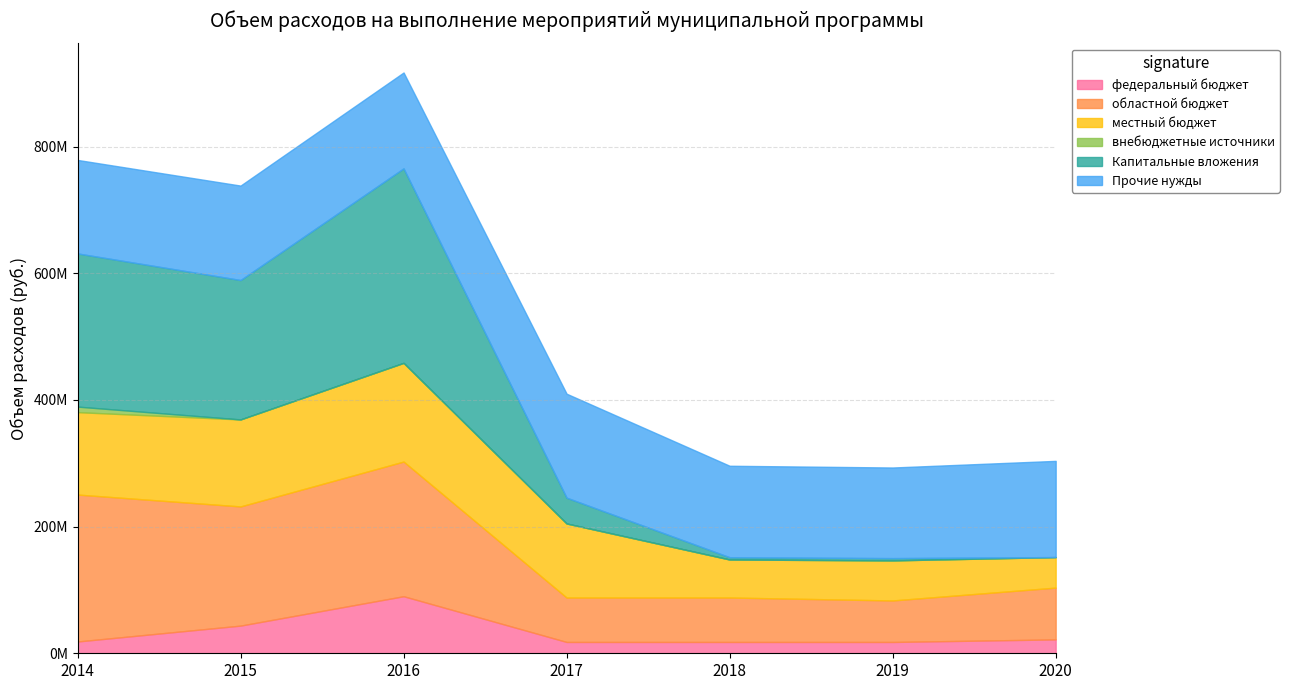

Is the value of местный бюджет at 2020 greater than the value of Капитальные вложения at 2015?

No